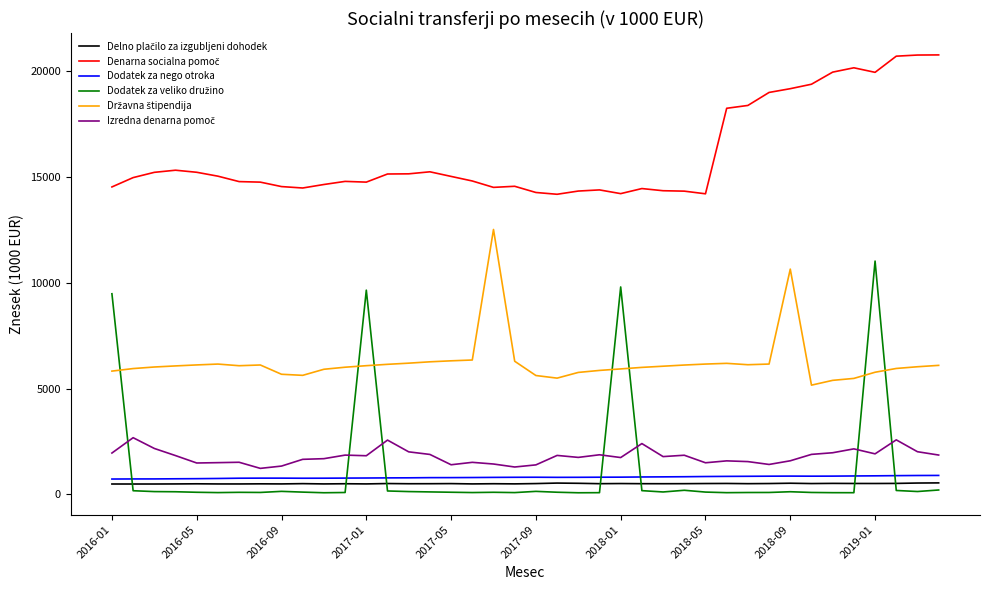

What is the maximum value shown in the chart?

20746.3